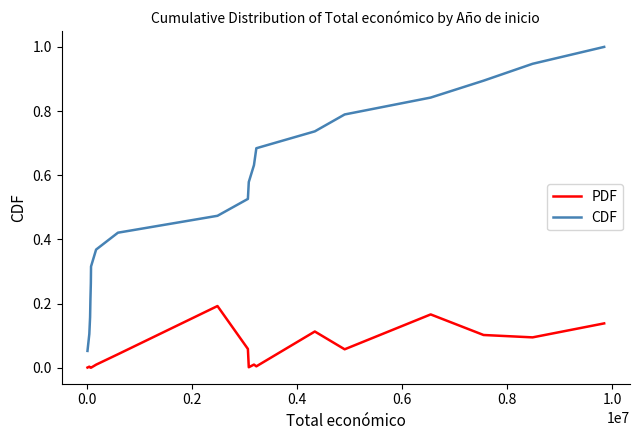

True or false: CDF and PDF cross at least once.

False